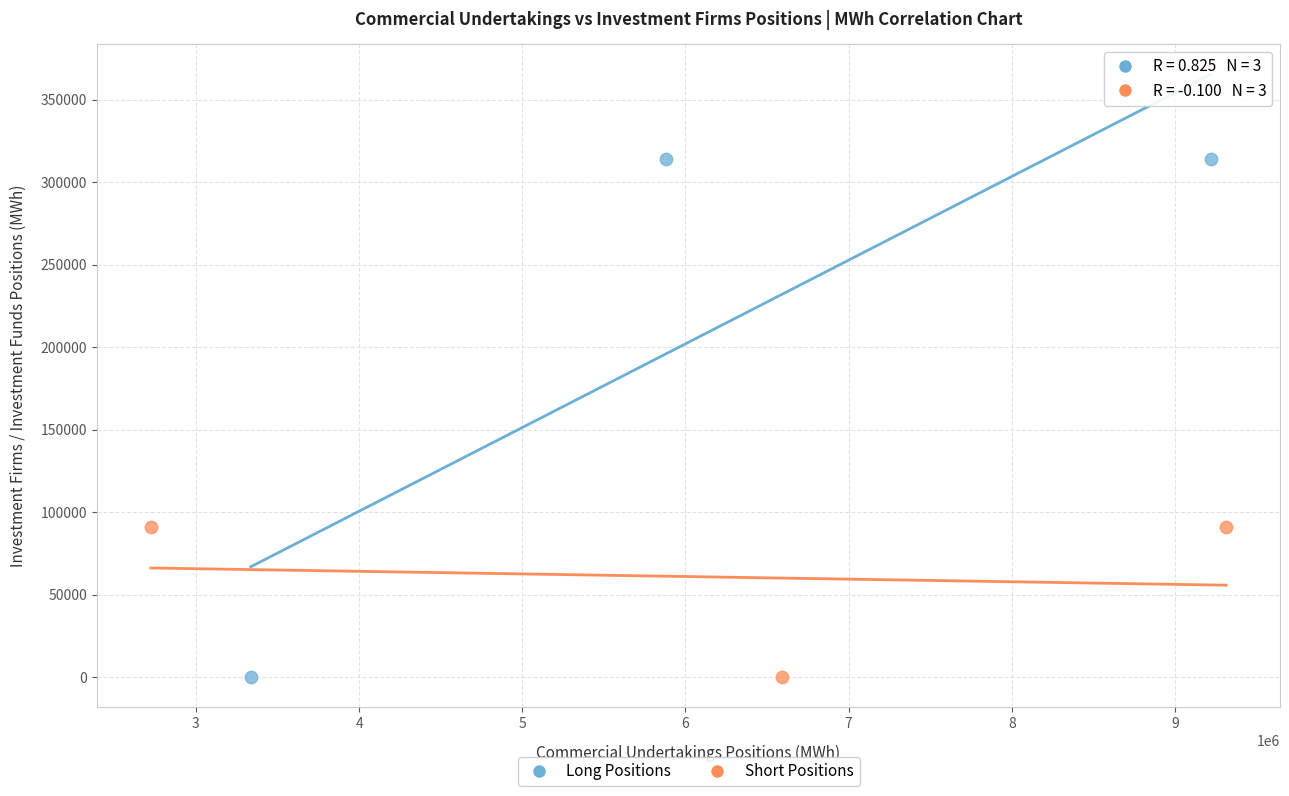

What are all the series names shown in the legend?

Long Positions, Short Positions